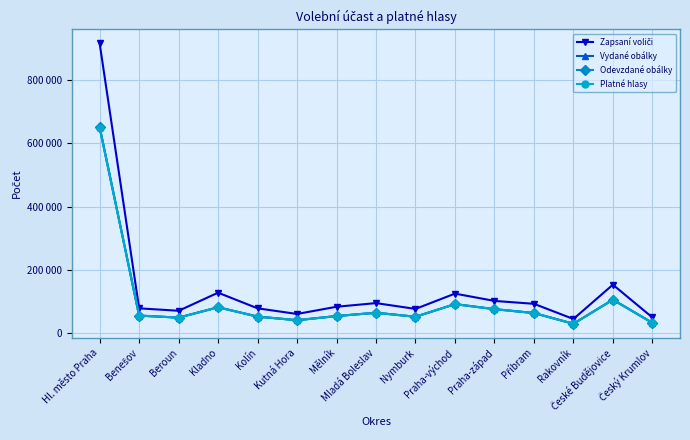

The Zapsaní voliči series shows 164320 at Praha-východ. True or false?

False